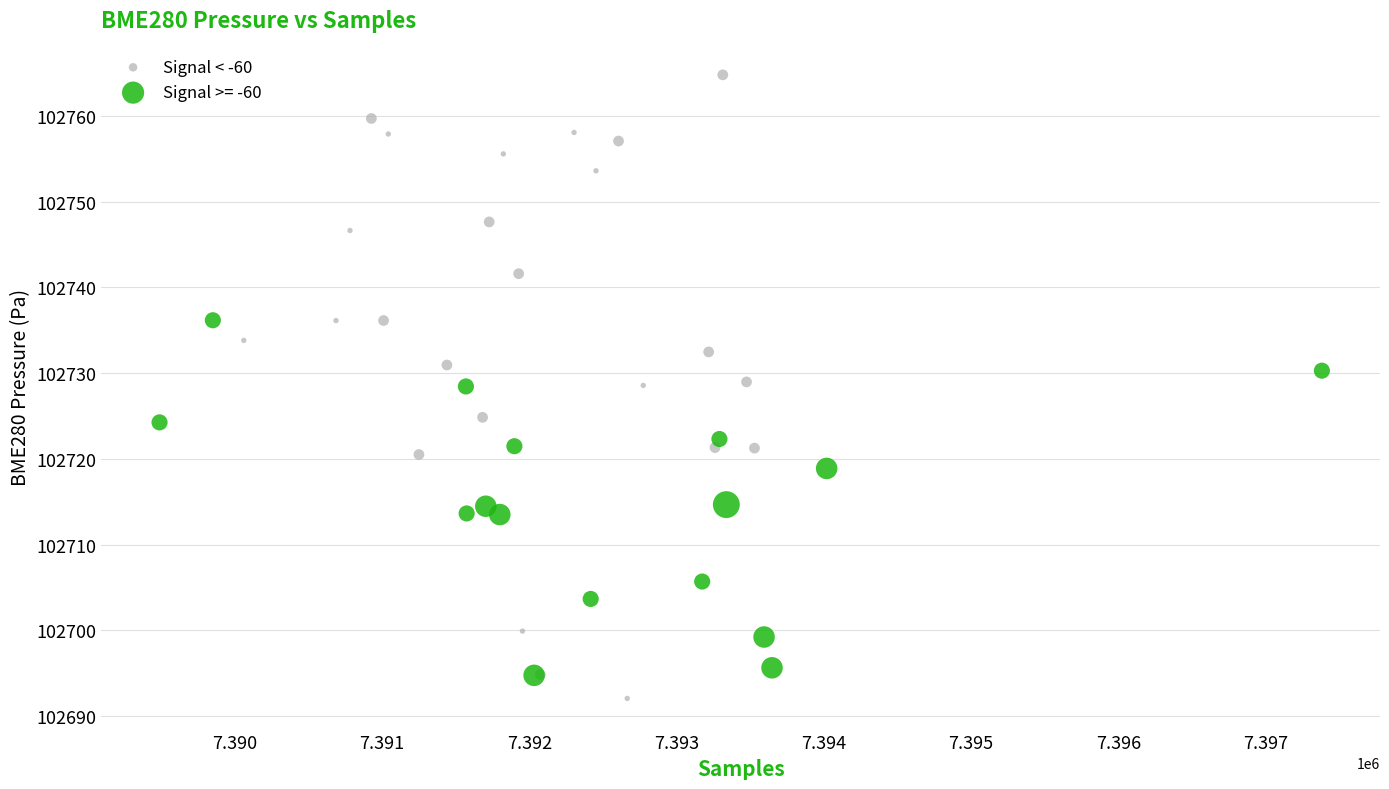

Which series has the largest Y range (max minus min)?

Signal < -60